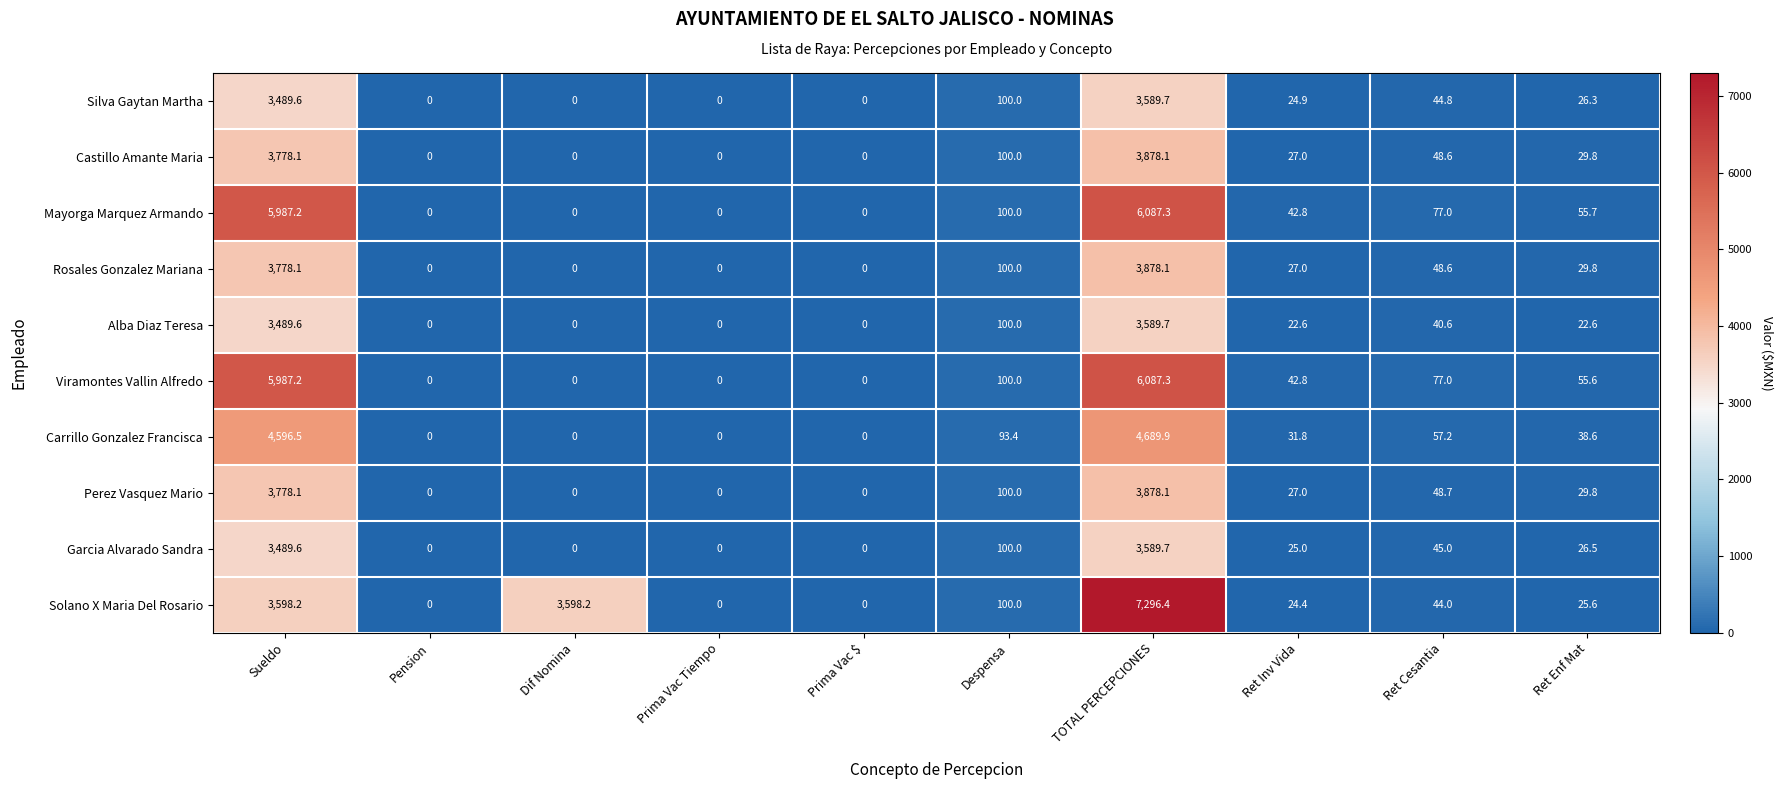

True or false: Garcia Alvarado Sandra has a value of 45.0 at Ret Cesantia.

True